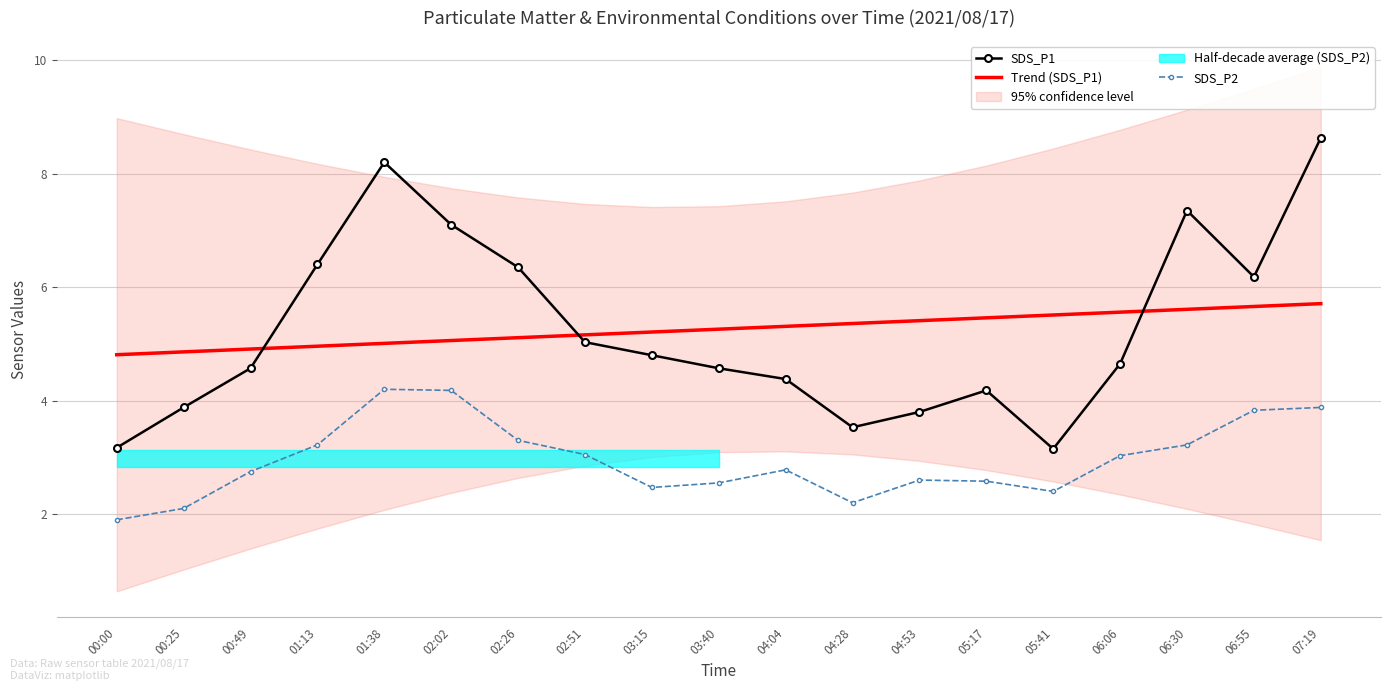

True or false: SDS_P1 has a value of 7.3 at 06:30.

True